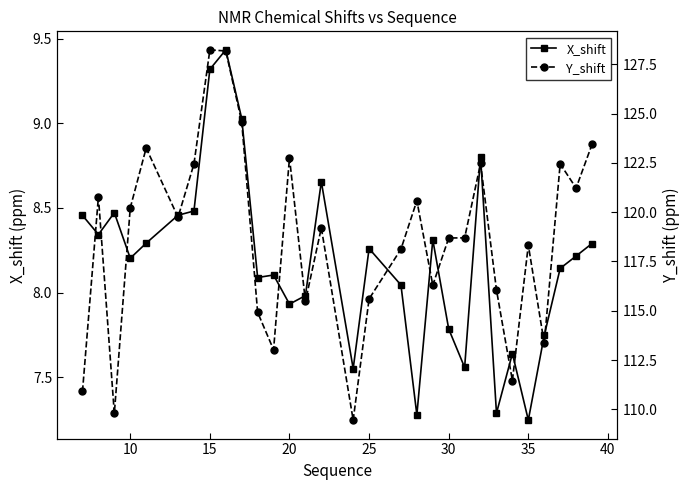

How many lines are shown in the chart?

2